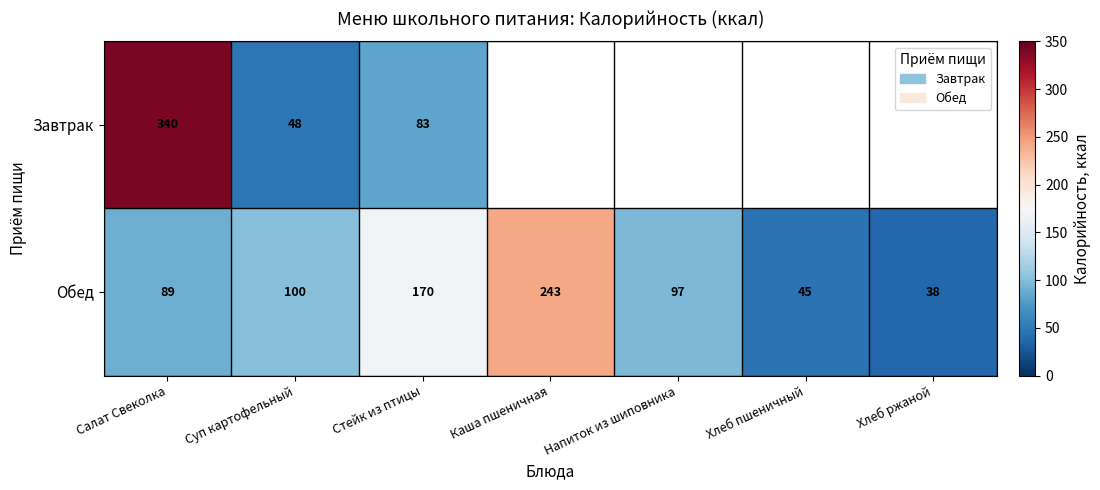

What is the sum of all Обед values?

782